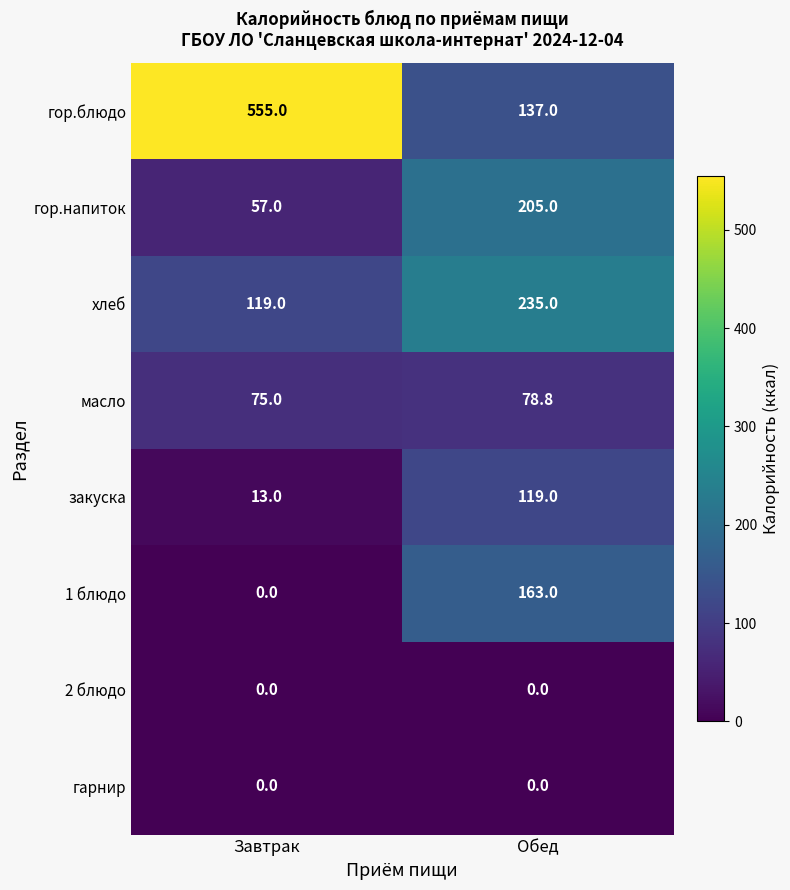

Reading left to right, what are all the values shown in this chart?

гор.блюдо: 555.0	137.0
гор.напиток: 57.0	205.0
хлеб: 119.0	235.0
масло: 75.0	78.8
закуска: 13.0	119.0
1 блюдо: 0.0	163.0
2 блюдо: 0.0	0.0
гарнир: 0.0	0.0